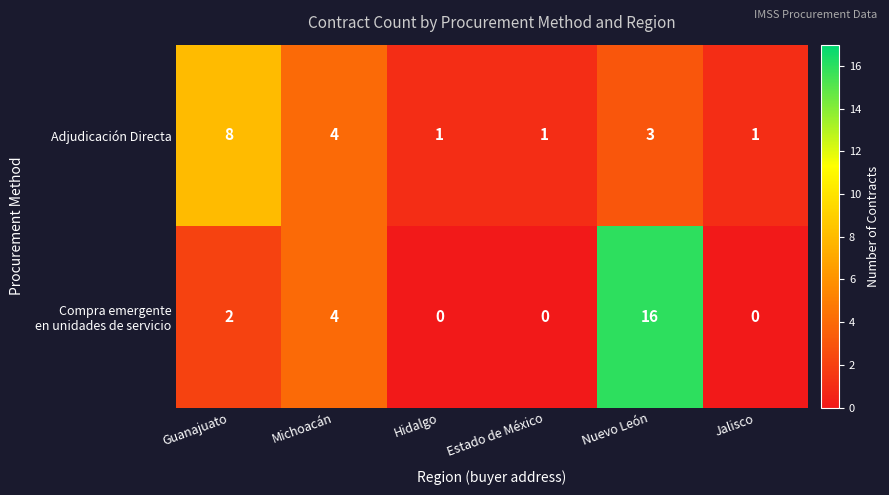

At which label does Adjudicación Directa first exceed 3?

Guanajuato